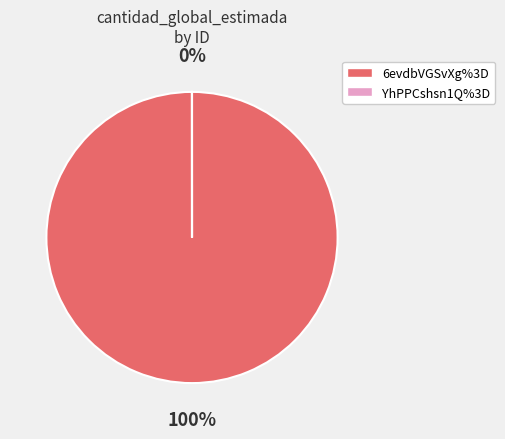

Count the number of slices in the pie.

2